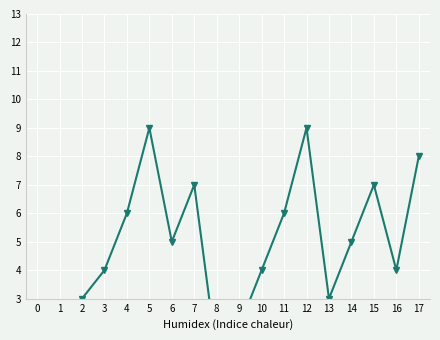

How many points are higher than both their immediate neighbors (excluding endpoints)?

4